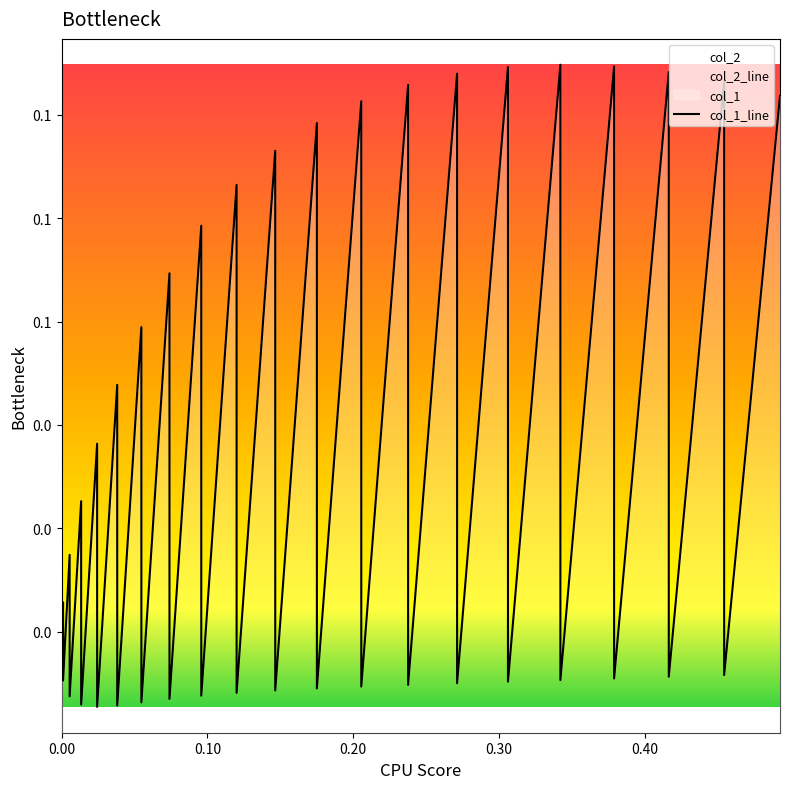

How many interior local peaks (higher than both neighbors) does the data have?

19